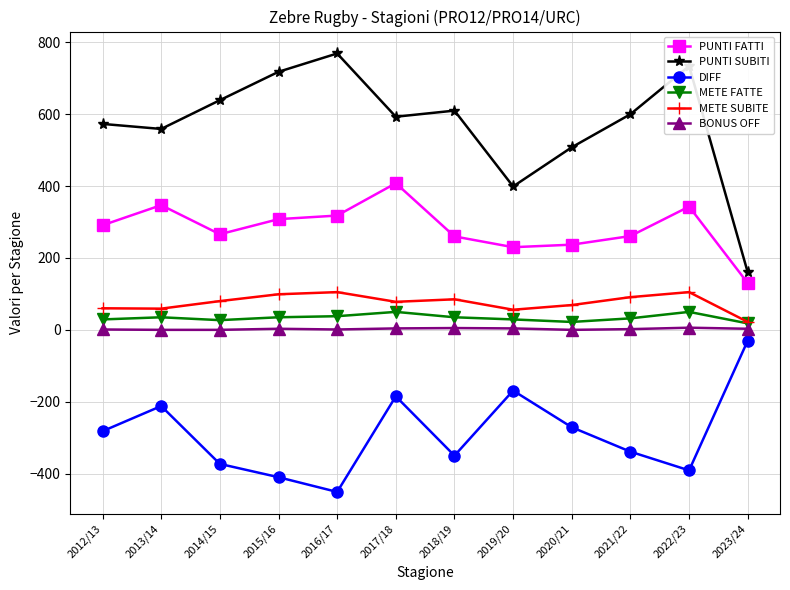

What is the spread (max minus min) of values at 2015/16?

1128